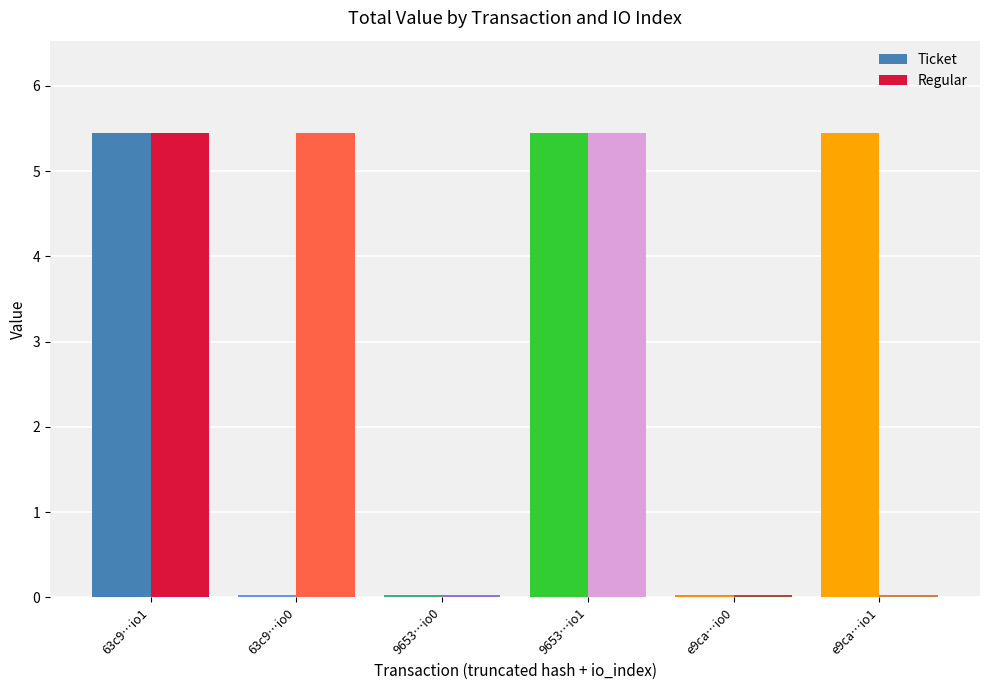

Is it true that Ticket equals 0.0 at 63c9…io0?

True